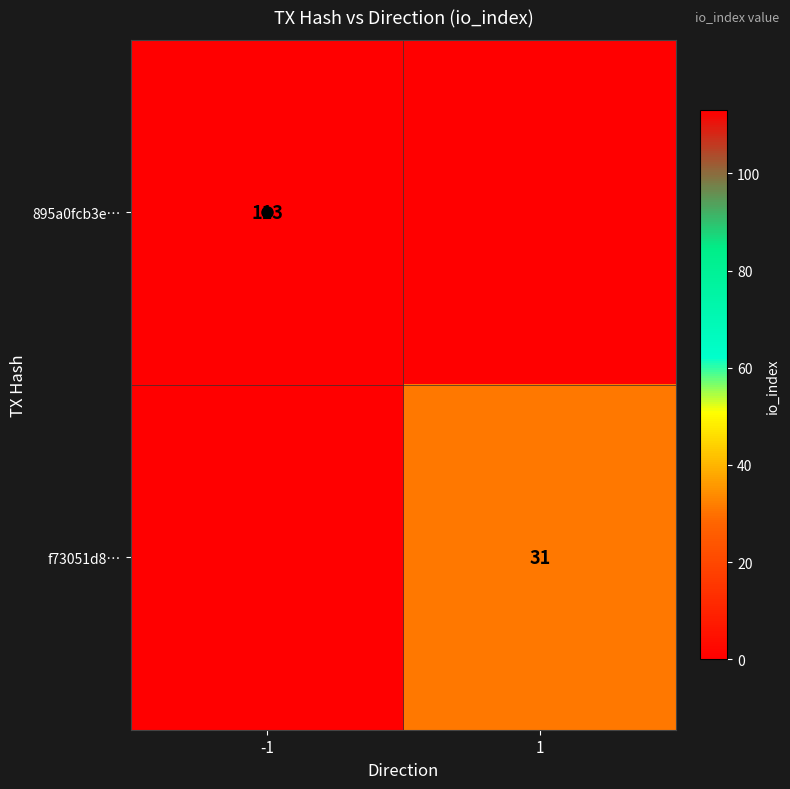

Between 1 and -1, which is larger?

-1